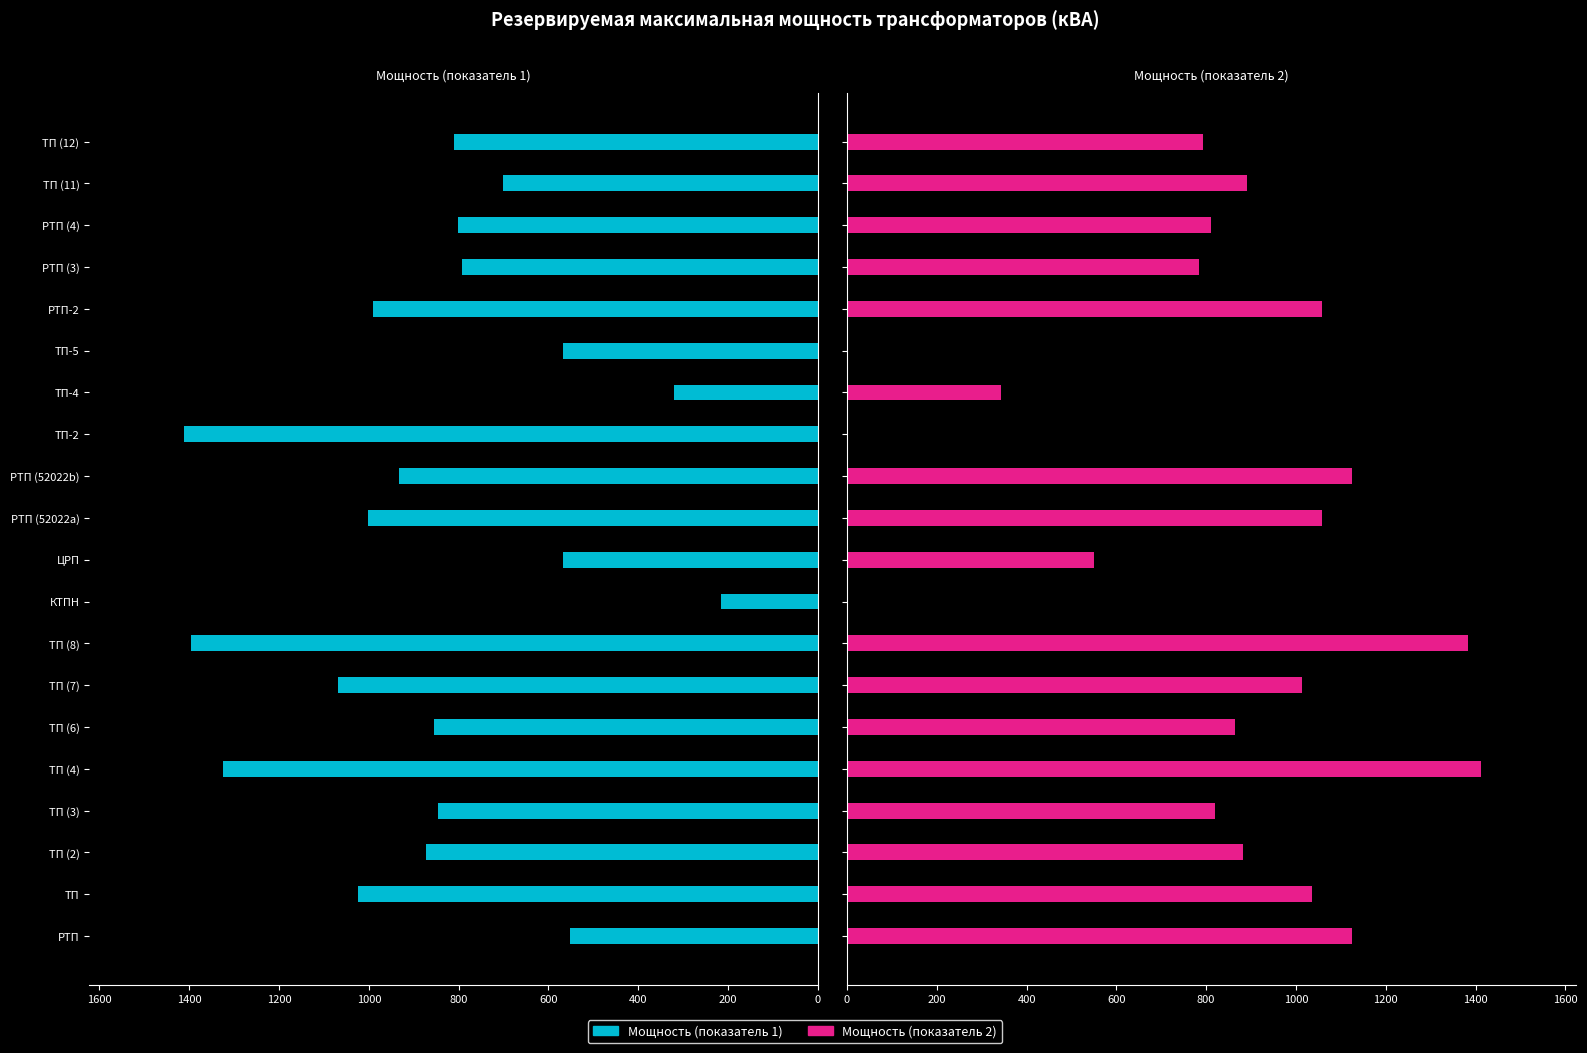

Which has a higher value, ТП (8) or ТП (4)?

ТП (8)